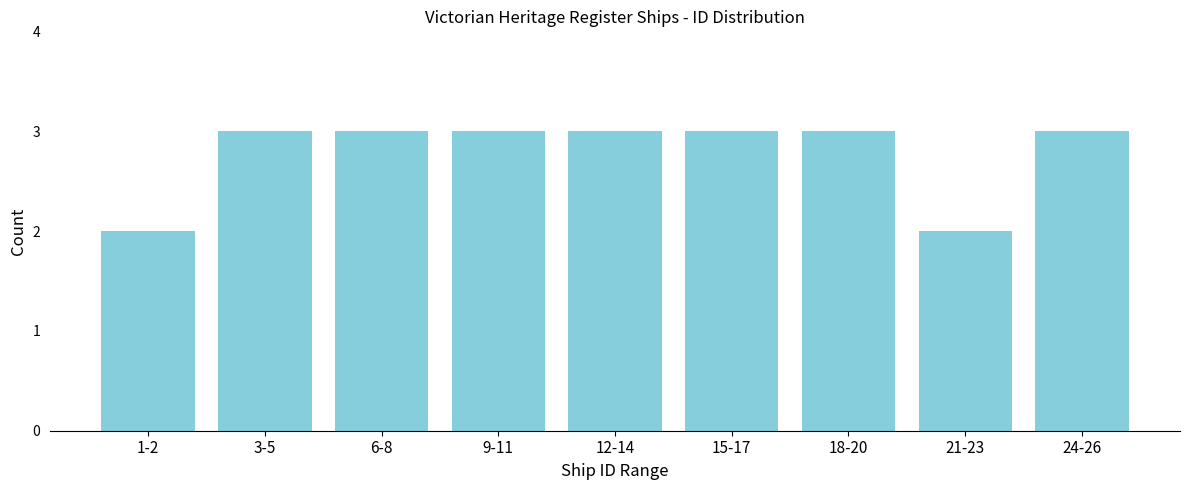

Reading left to right, transcribe all the data shown in this chart.

1-2=2	3-5=3	6-8=3	9-11=3	12-14=3	15-17=3	18-20=3	21-23=2	24-26=3